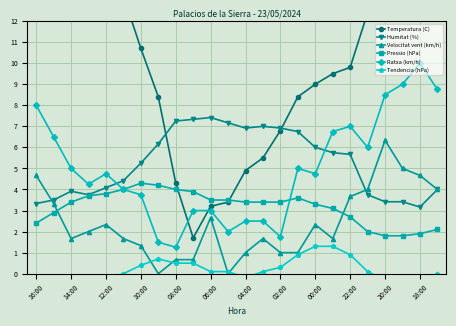

True or false: Ratxa (km/h) has a value of 4.1 at 22:00.

False